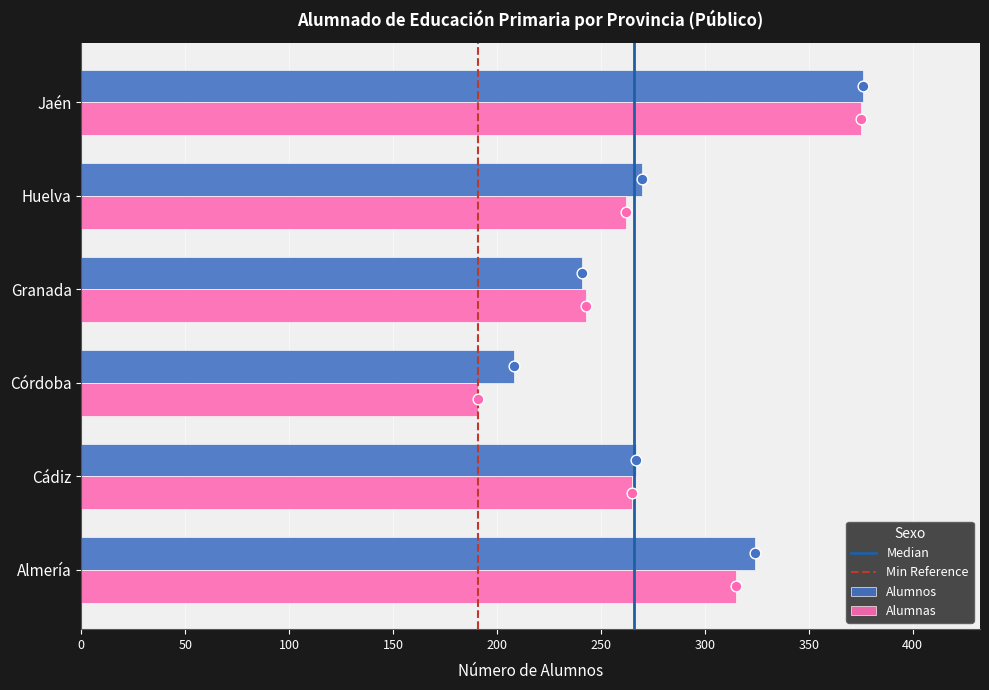

What is the total value across all series at Cádiz?

532